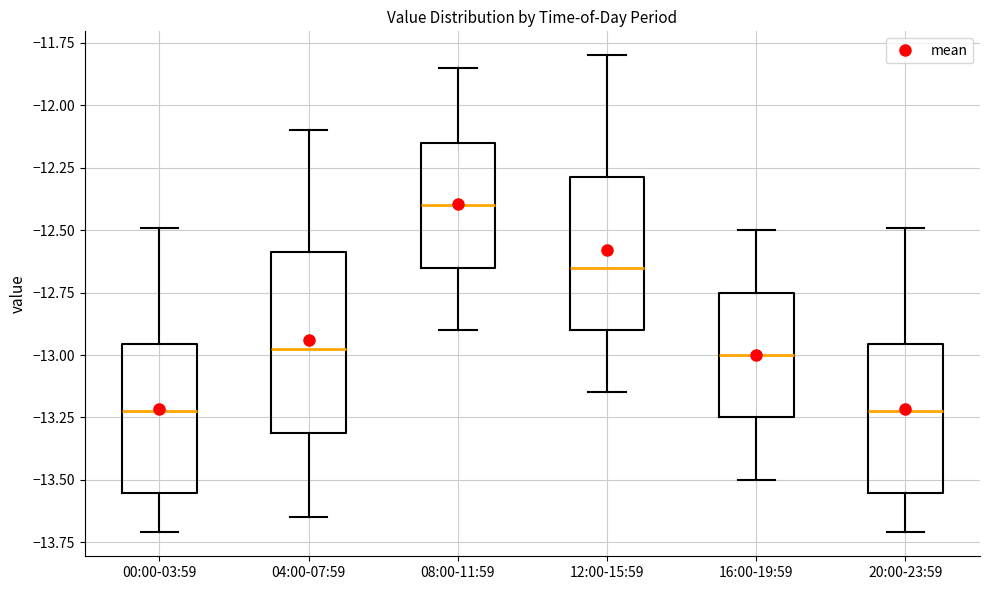

Reading left to right, transcribe this box plot: for each box, give where its median line is, the range the box spans, and where its two whiskers end, as read against the y-axis. The values are not printed on the chart, so give them approximately, as read against the axis.

00:00-03:59: median -13.20, box -13.55 to -12.95, whiskers -13.70 to -12.50
04:00-07:59: median -12.95, box -13.30 to -12.60, whiskers -13.65 to -12.10
08:00-11:59: median -12.40, box -12.65 to -12.15, whiskers -12.90 to -11.85
12:00-15:59: median -12.65, box -12.90 to -12.30, whiskers -13.15 to -11.80
16:00-19:59: median -13.00, box -13.25 to -12.75, whiskers -13.50 to -12.50
20:00-23:59: median -13.20, box -13.55 to -12.95, whiskers -13.70 to -12.50